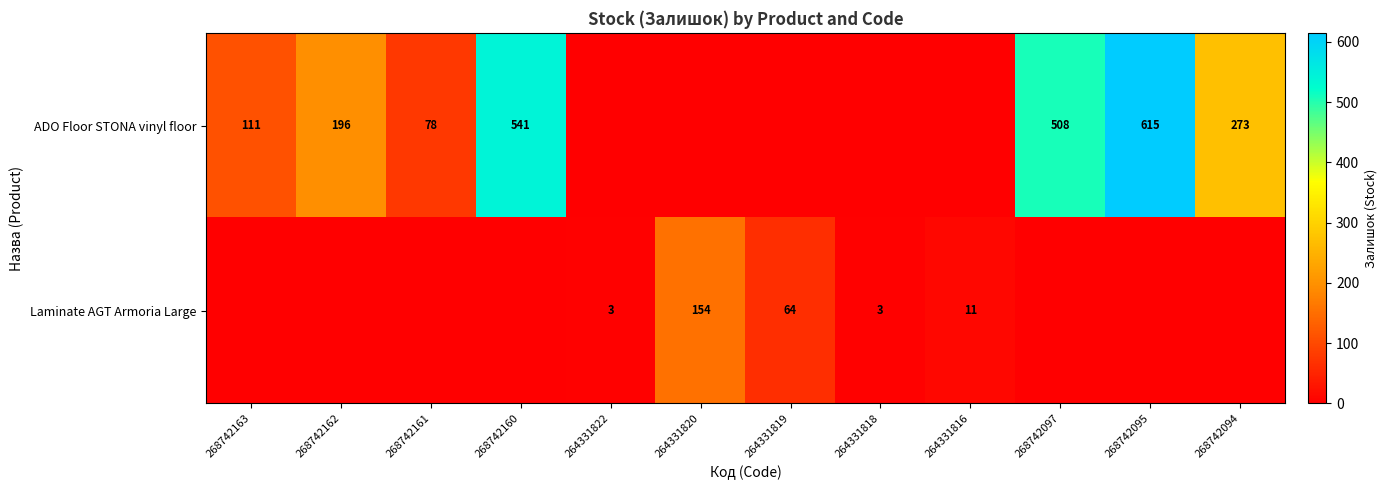

The value of Laminate AGT Armoria Large at 264331822 is 1. True or false?

False